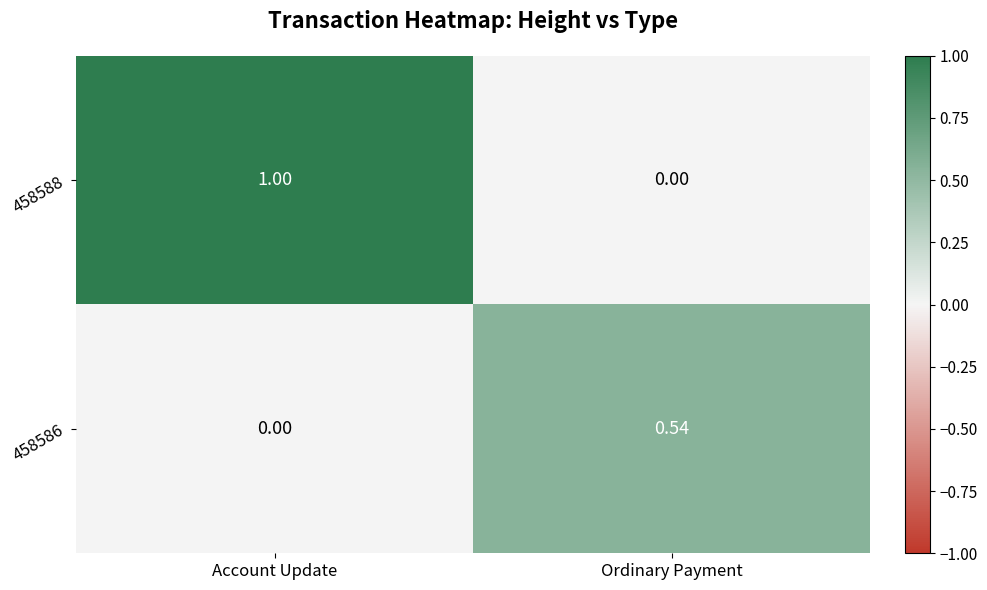

At which label does 458588 reach its minimum?

Ordinary Payment